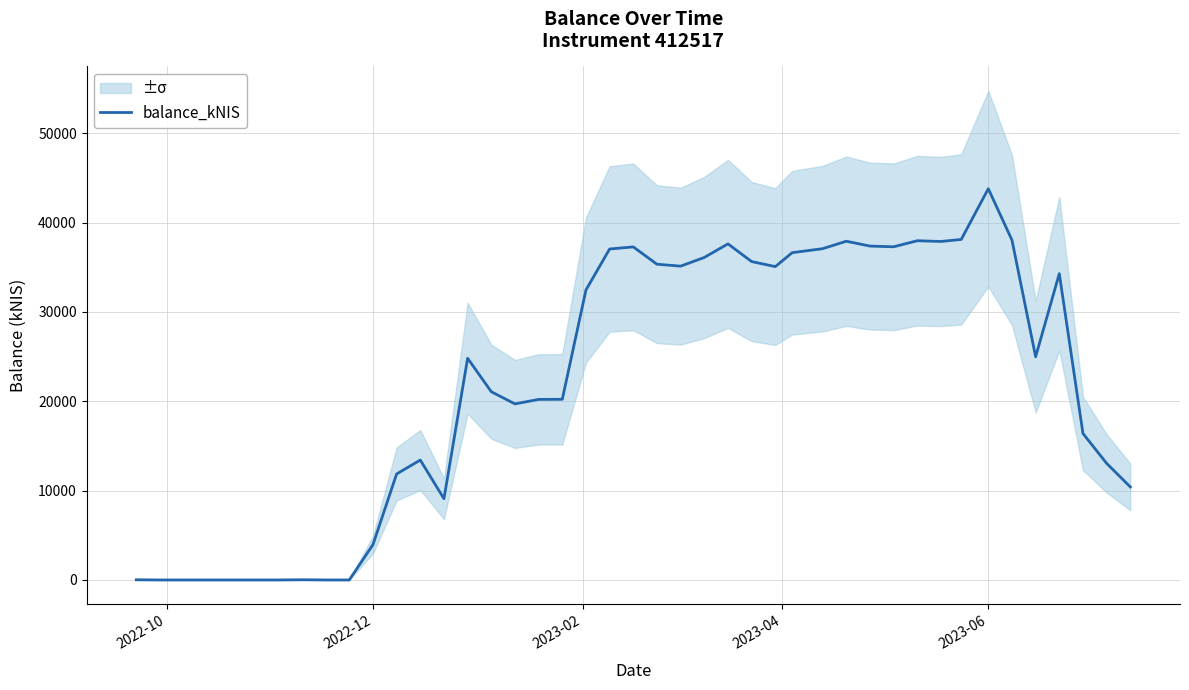

At which label does balance_kNIS reach its peak?

2023-06